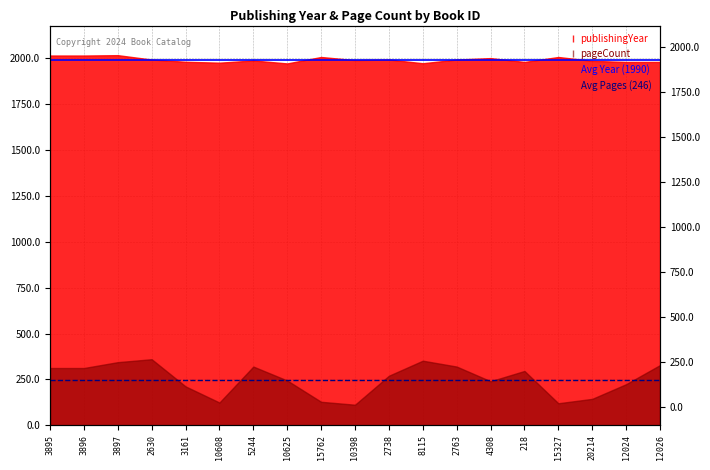

What is the minimum value for Avg Year (1990)?

1990